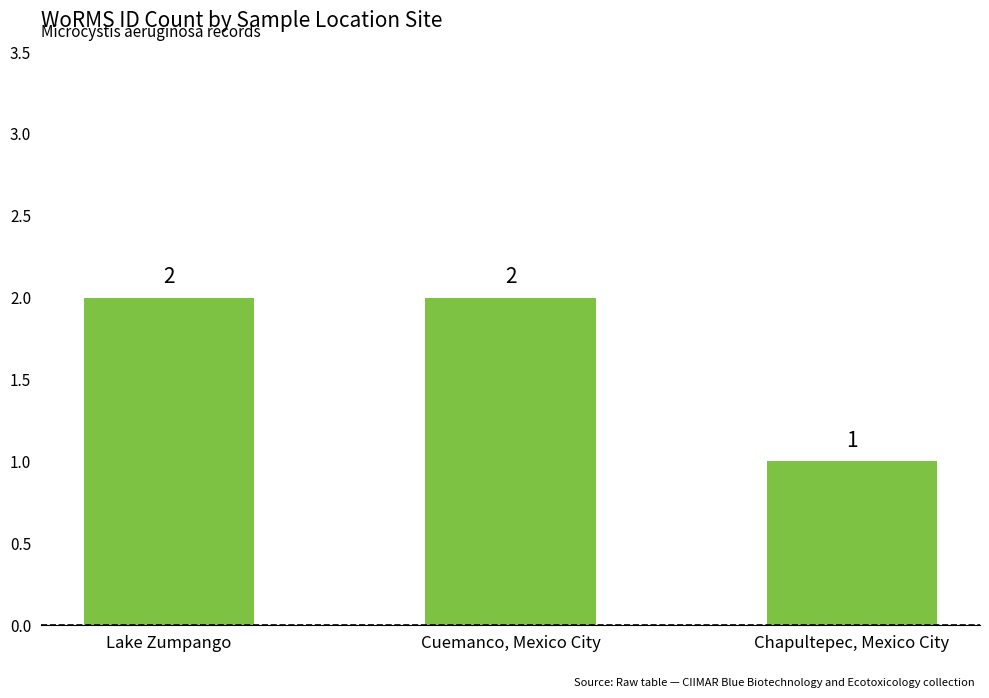

Which category has the lowest value across all series?

Chapultepec, Mexico City